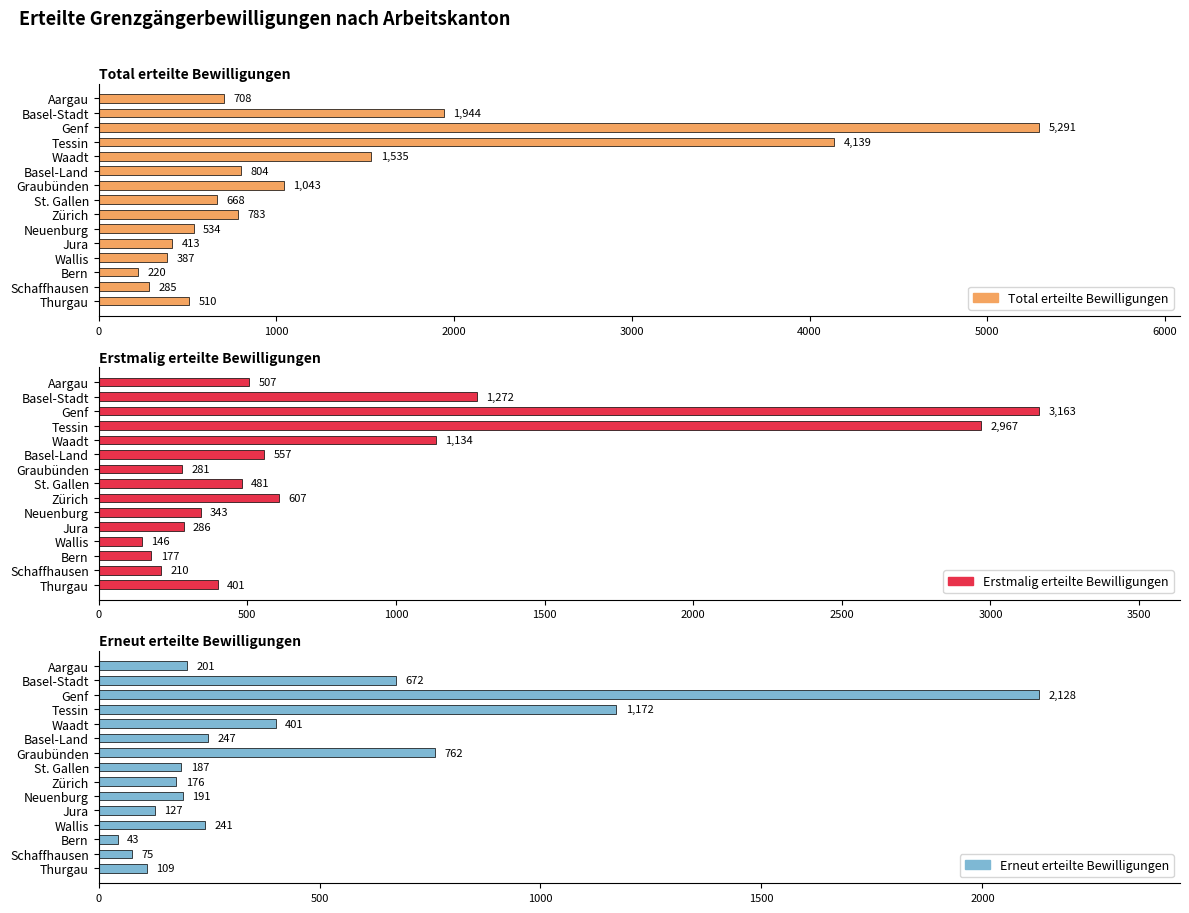

How many data points does each series have?

15